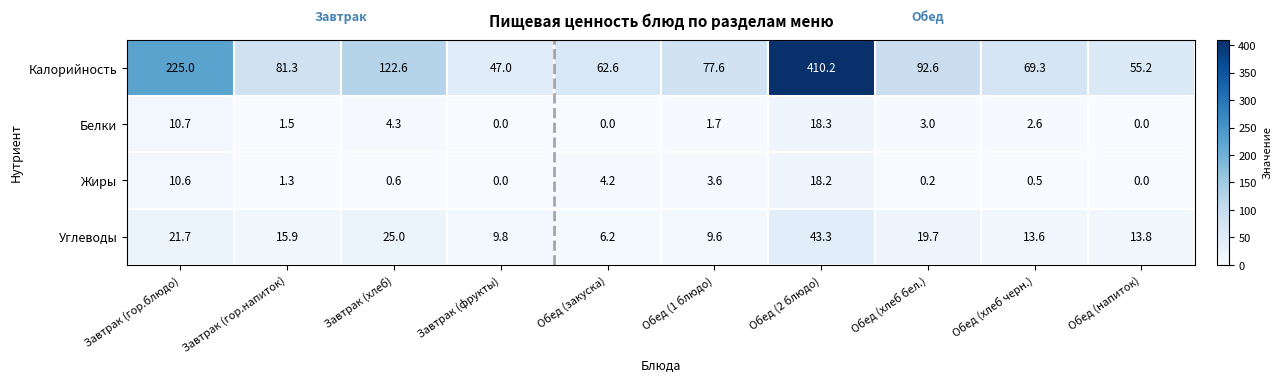

At Обед (1 блюдо), list the series in order from smallest to largest.

Белки, Жиры, Углеводы, Калорийность